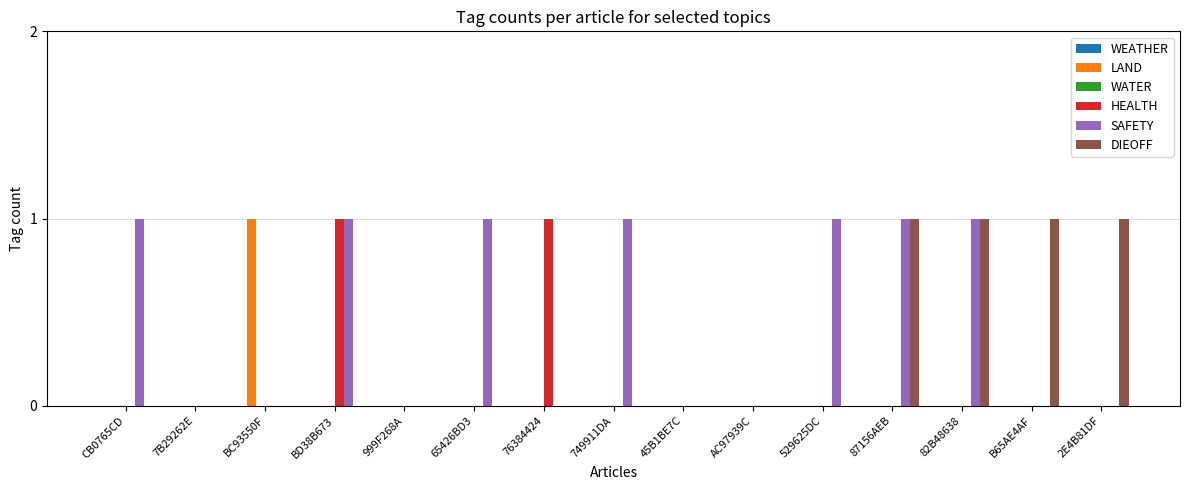

What is the sum of all DIEOFF values?

4